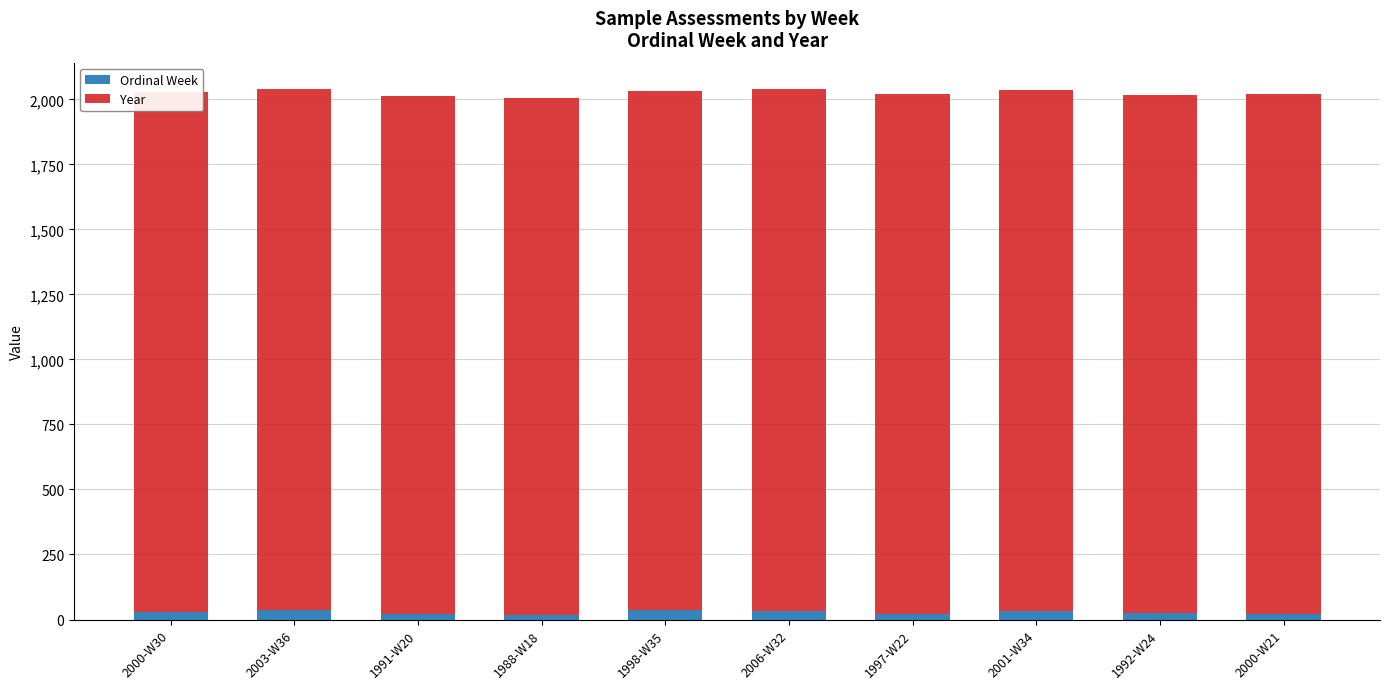

Count the number of categories in the chart.

10